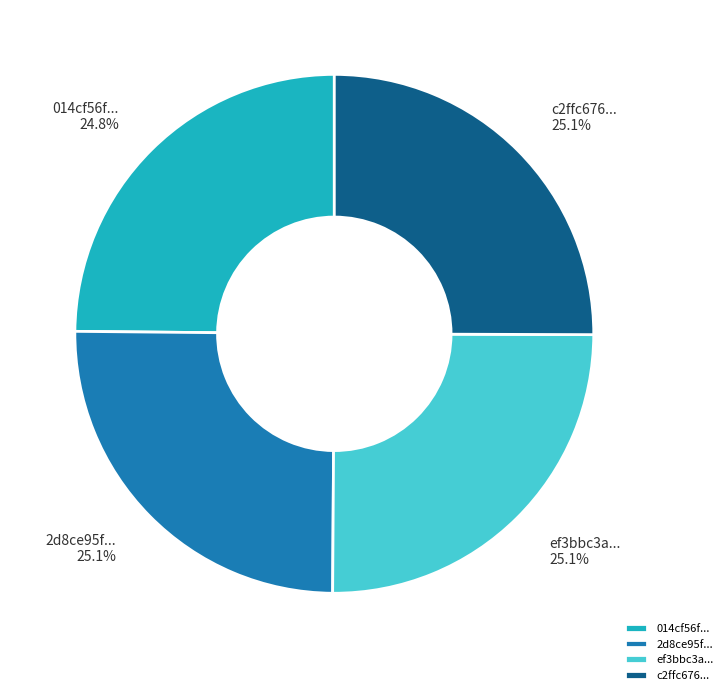

Does any single category account for the majority?

No